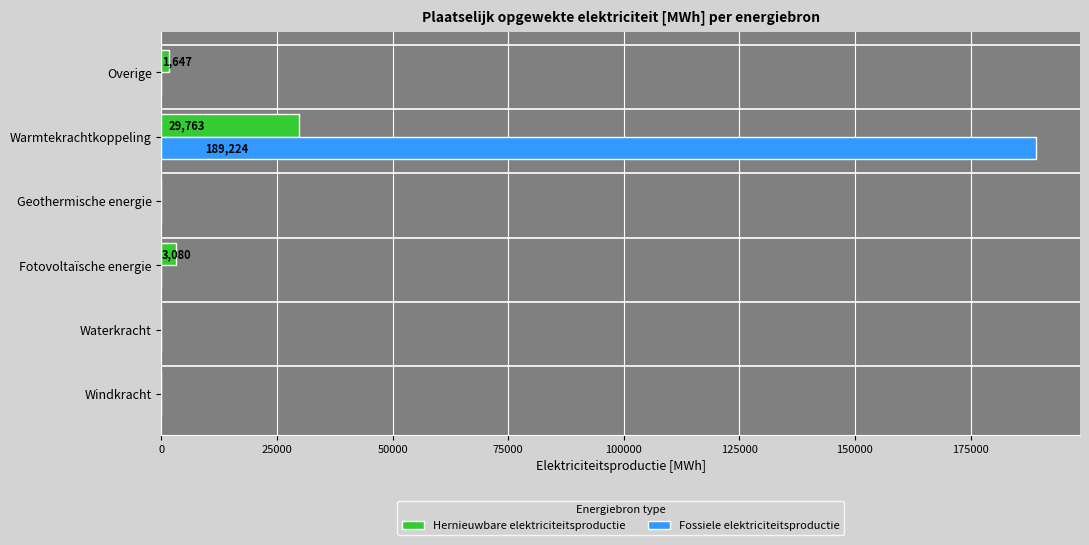

What is the approximate value of Hernieuwbare elektriciteitsproductie at Warmtekrachtkoppeling?

29763.0